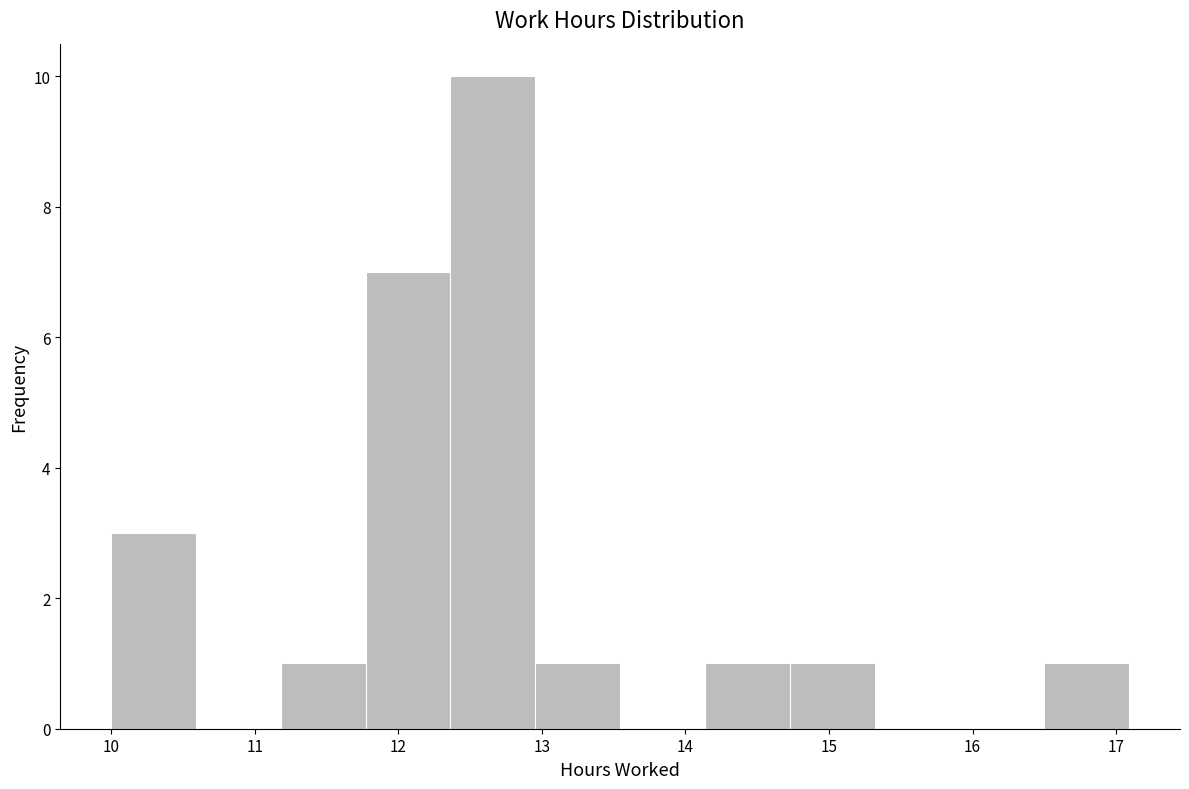

How tall is the bar that spans 13.0 to 13.5 on the x-axis? Neither the bar edges nor the heights are printed on the chart, so give them approximately, as read against the axes.

1